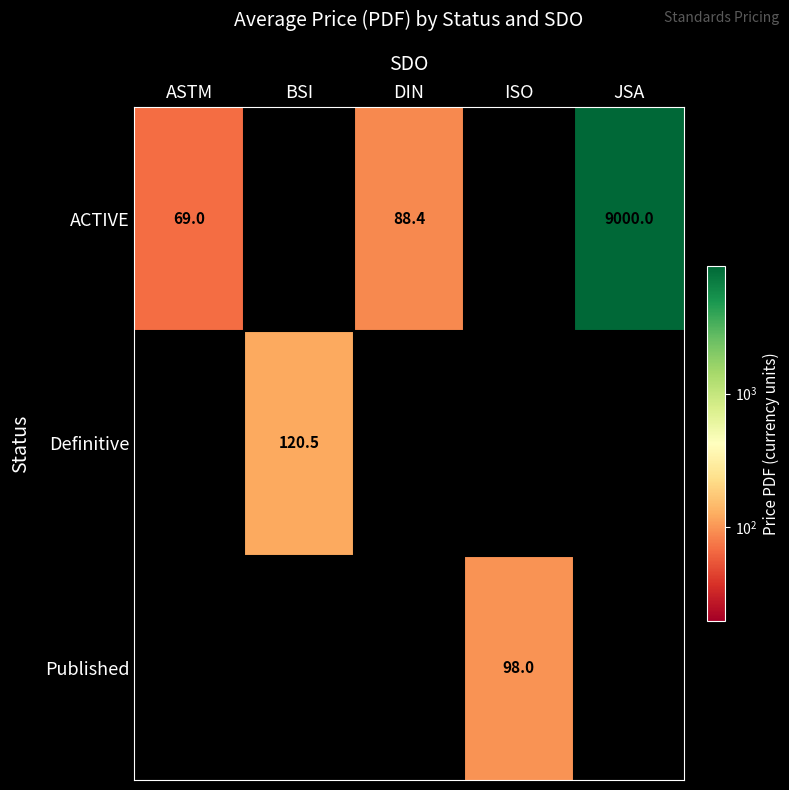

True or false: Published has a value of 98.0 at ISO.

True